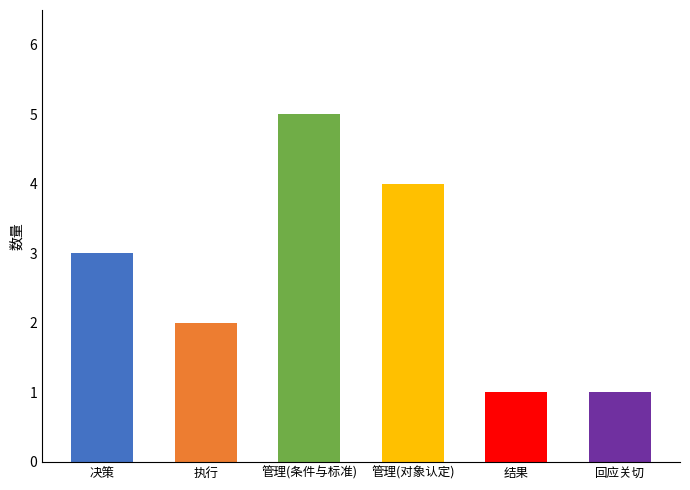

Reading left to right, extract all data points from this chart.

3	2	5	4	1	1